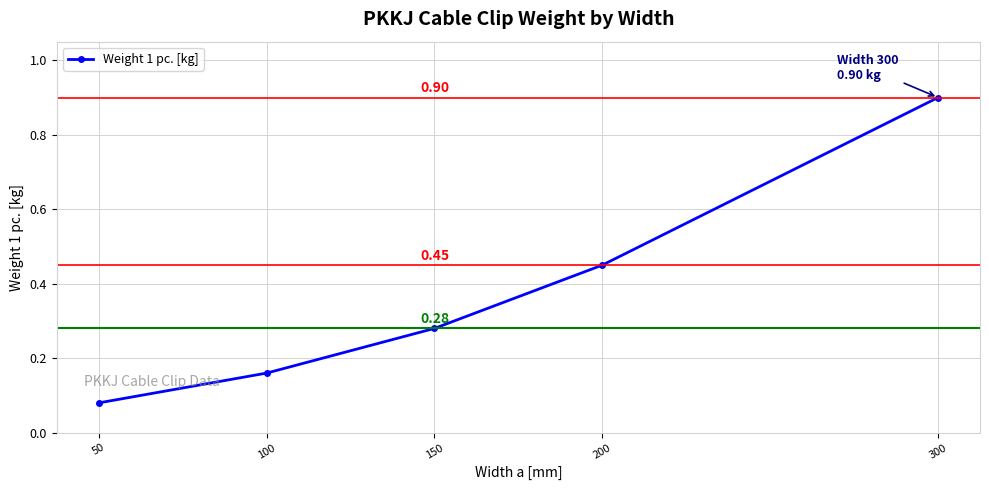

What is the average value?

0.4